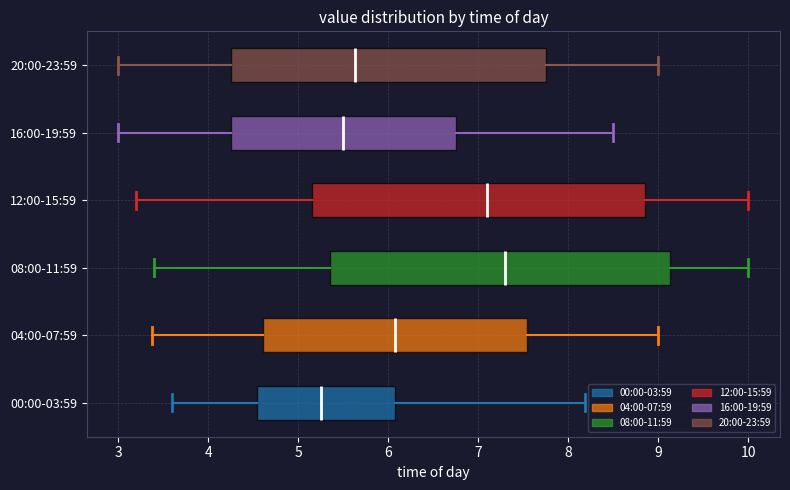

Which box's median line is the furthest to the left?

00:00-03:59